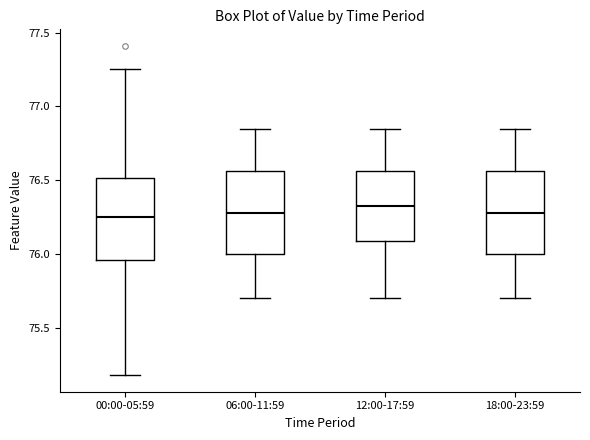

Where is the lower edge of the box for 12:00-17:59 on the y-axis? The values are not printed on the chart, so give them approximately, as read against the axis.

76.10